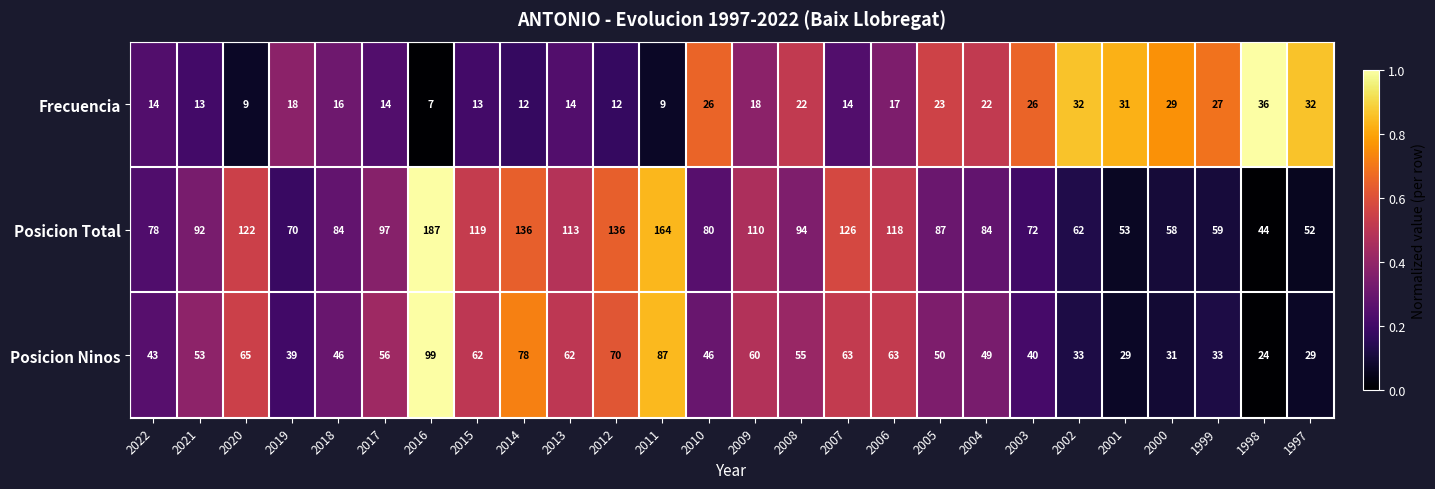

List the series in order of their peak value, lowest first.

Frecuencia, Posicion Ninos, Posicion Total